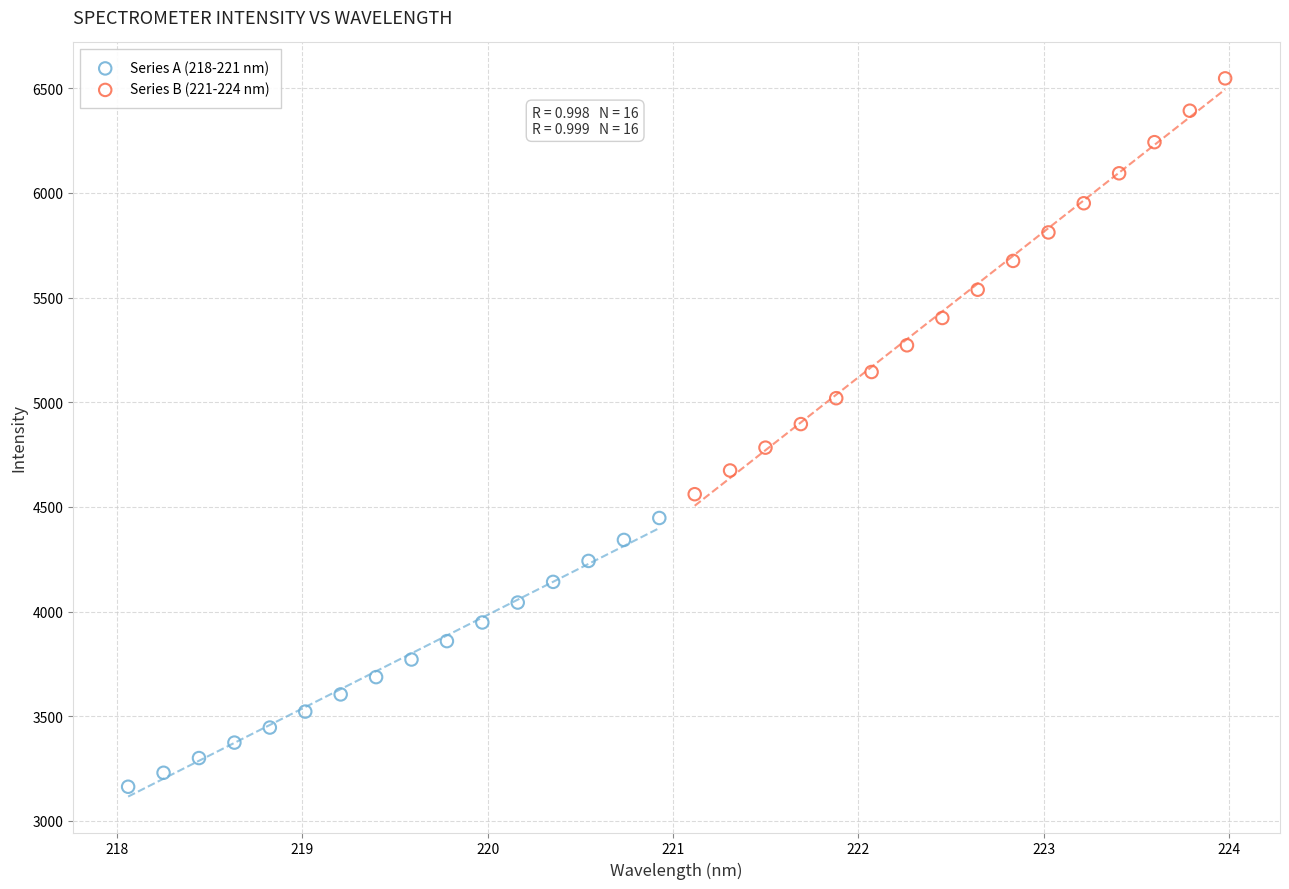

Which series has the widest spread of Y values?

Series B (221-224 nm)